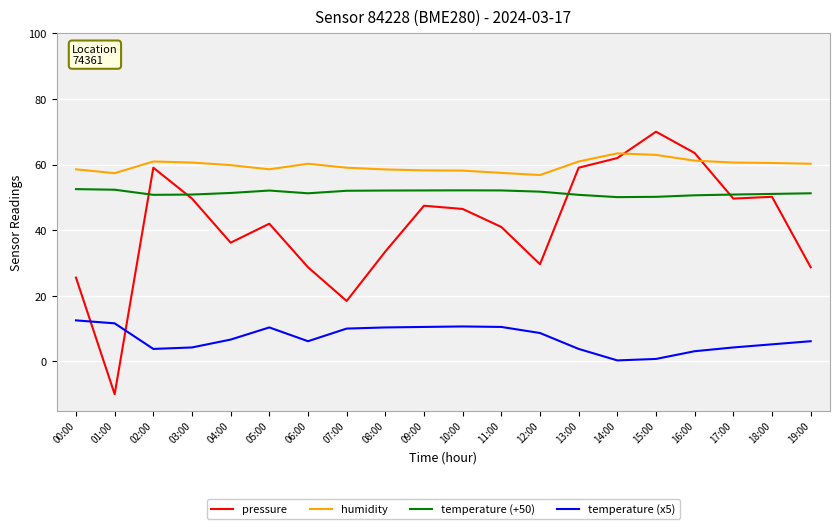

Rank the series at 12:00 from lowest to highest value.

temperature (x5), pressure, temperature (+50), humidity